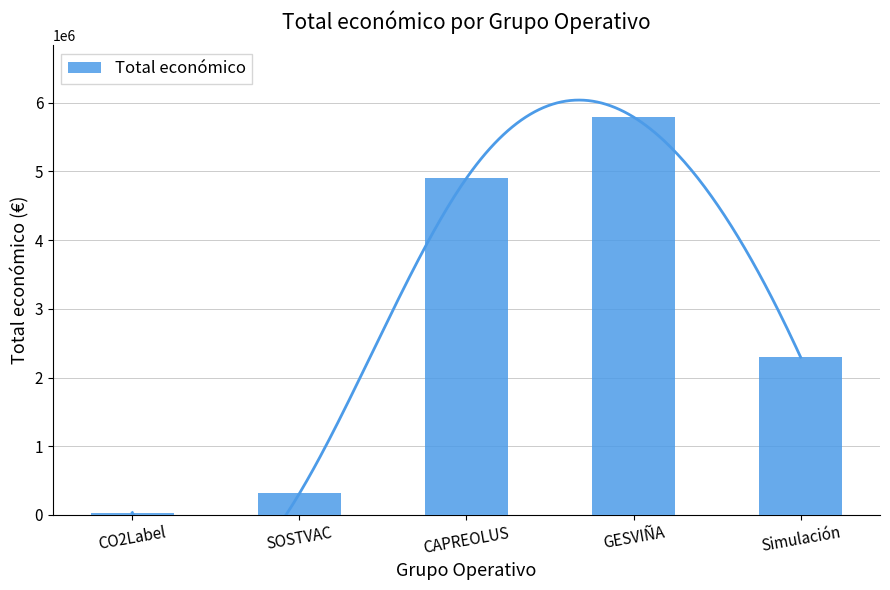

Is it true that the value at CAPREOLUS is 7494878?

False